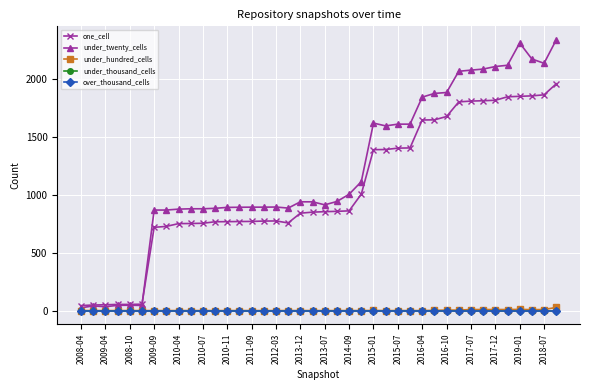

Does the chart have visible grid lines?

Yes